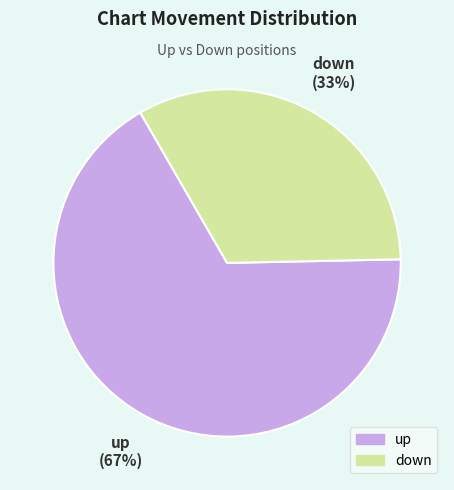

How many slices are in this pie chart?

2